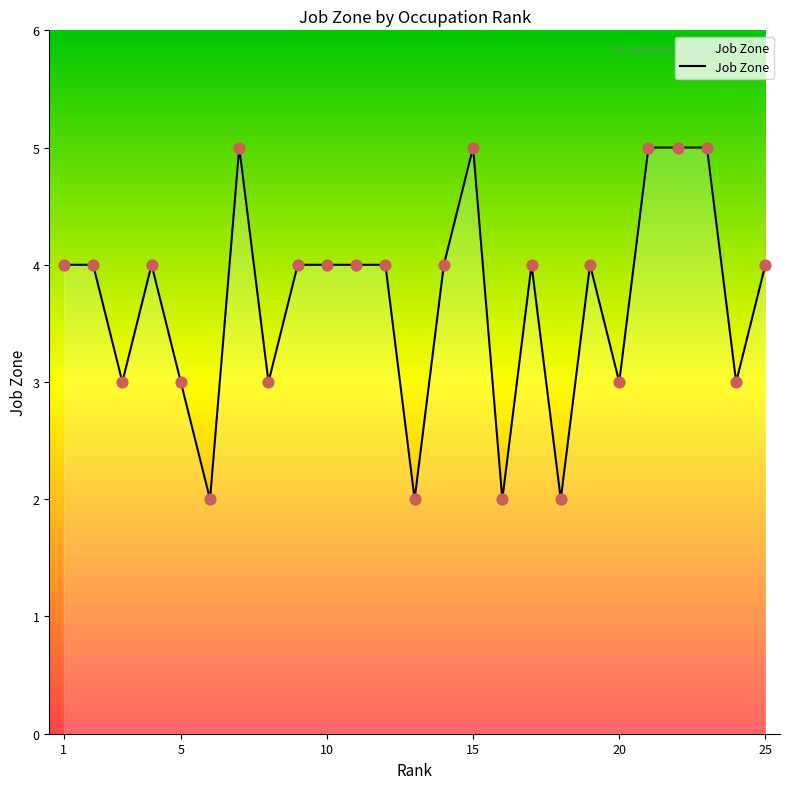

What is the maximum value shown in the chart?

5